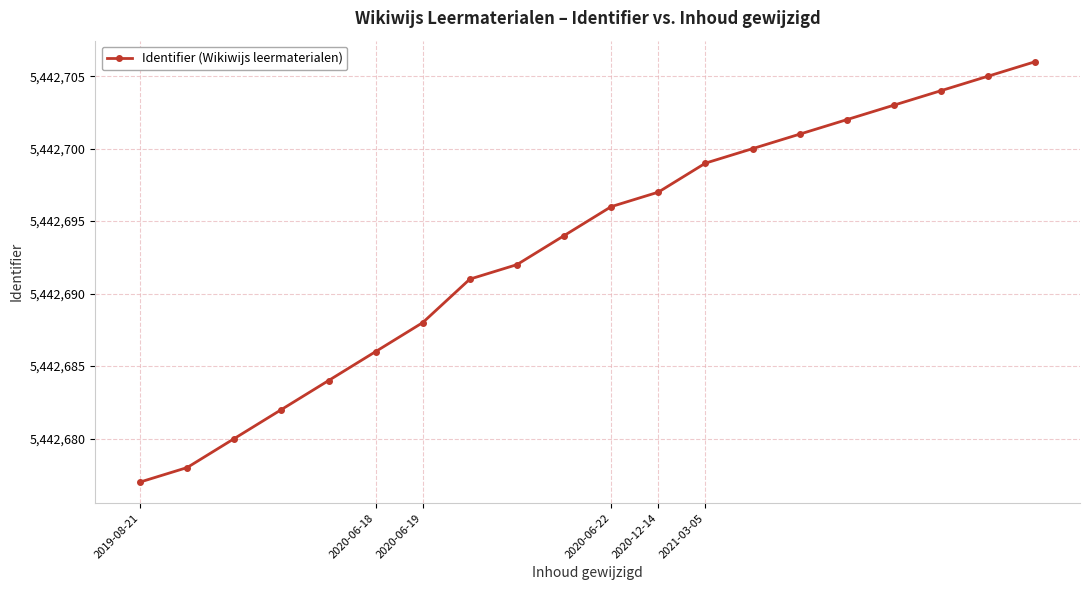

How many data points does each series have?

20